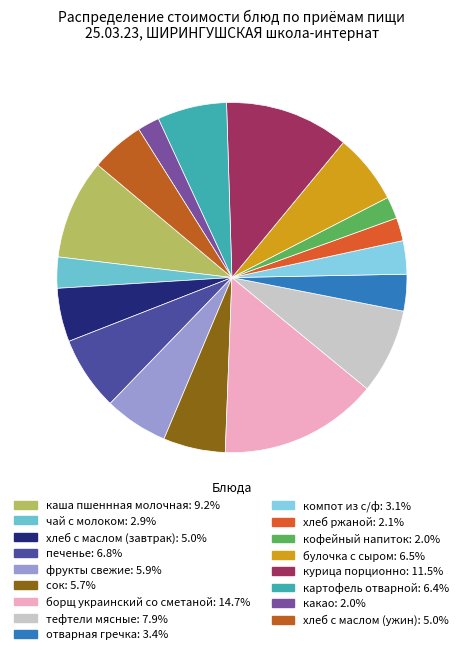

Does any single category account for the majority?

No